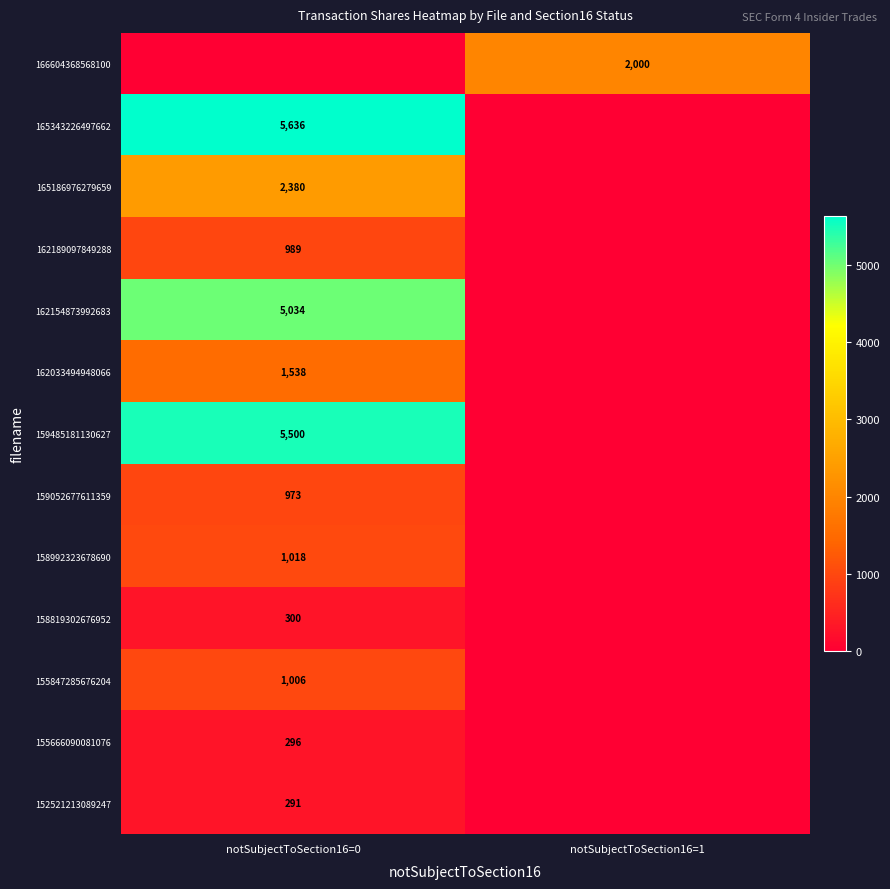

What is the total value across all series at notSubjectToSection16=1?

2000